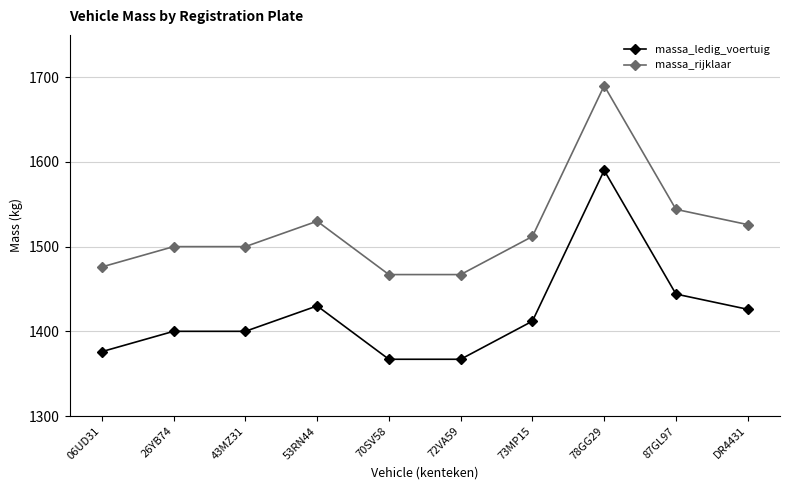

Reading left to right, transcribe all the data shown in this chart.

massa_ledig_voertuig: 06UD31=1376	26YB74=1400	43MZ31=1400	53RN44=1430	70SV58=1367	72VA59=1367	73MP15=1412	78GG29=1590	87GL97=1444	DR4431=1426
massa_rijklaar: 06UD31=1476	26YB74=1500	43MZ31=1500	53RN44=1530	70SV58=1467	72VA59=1467	73MP15=1512	78GG29=1690	87GL97=1544	DR4431=1526